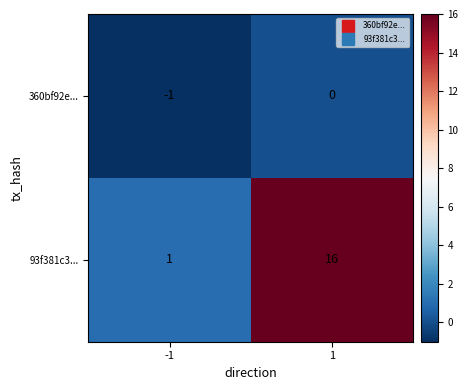

Rank the series by their maximum value, from lowest to highest.

360bf92e..., 93f381c3...